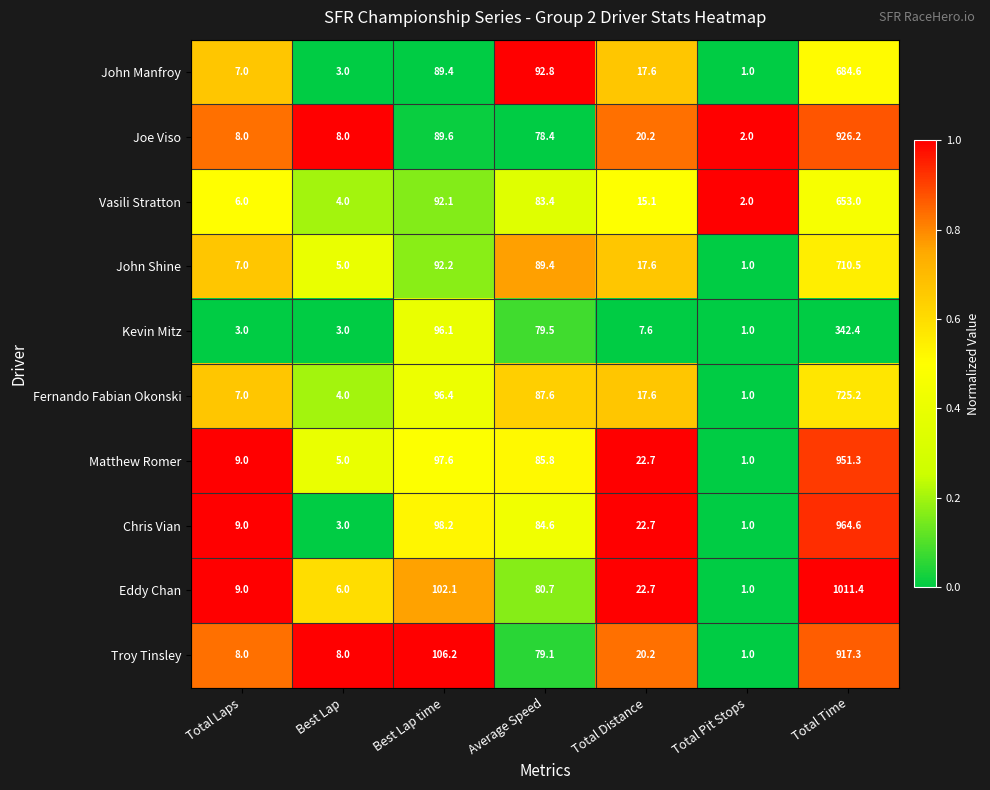

What is the difference between the second highest and minimum values in the Kevin Mitz series?

95.1